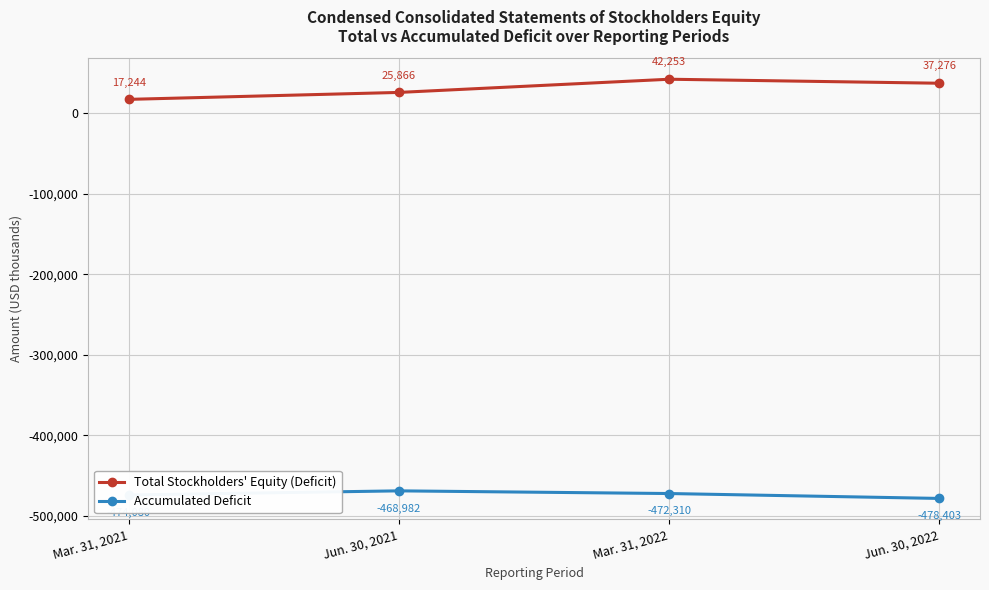

How many lines are shown in the chart?

2